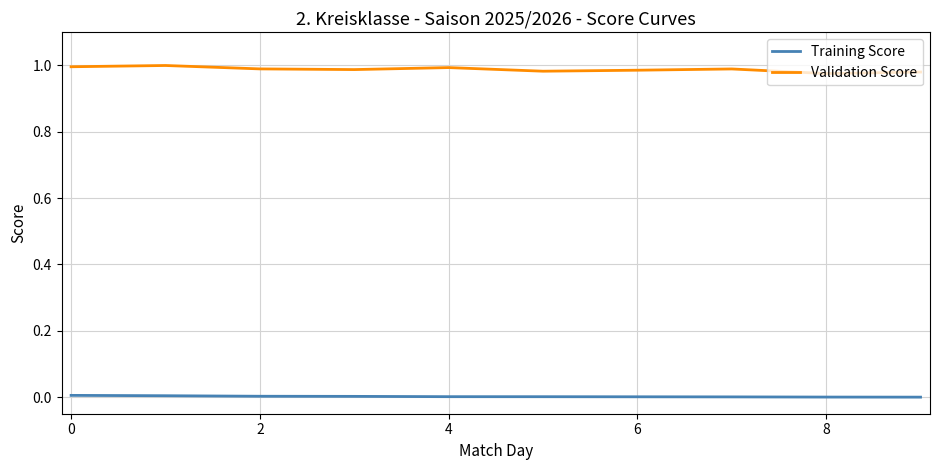

Rank the series by their maximum value, from lowest to highest.

Training Score, Validation Score